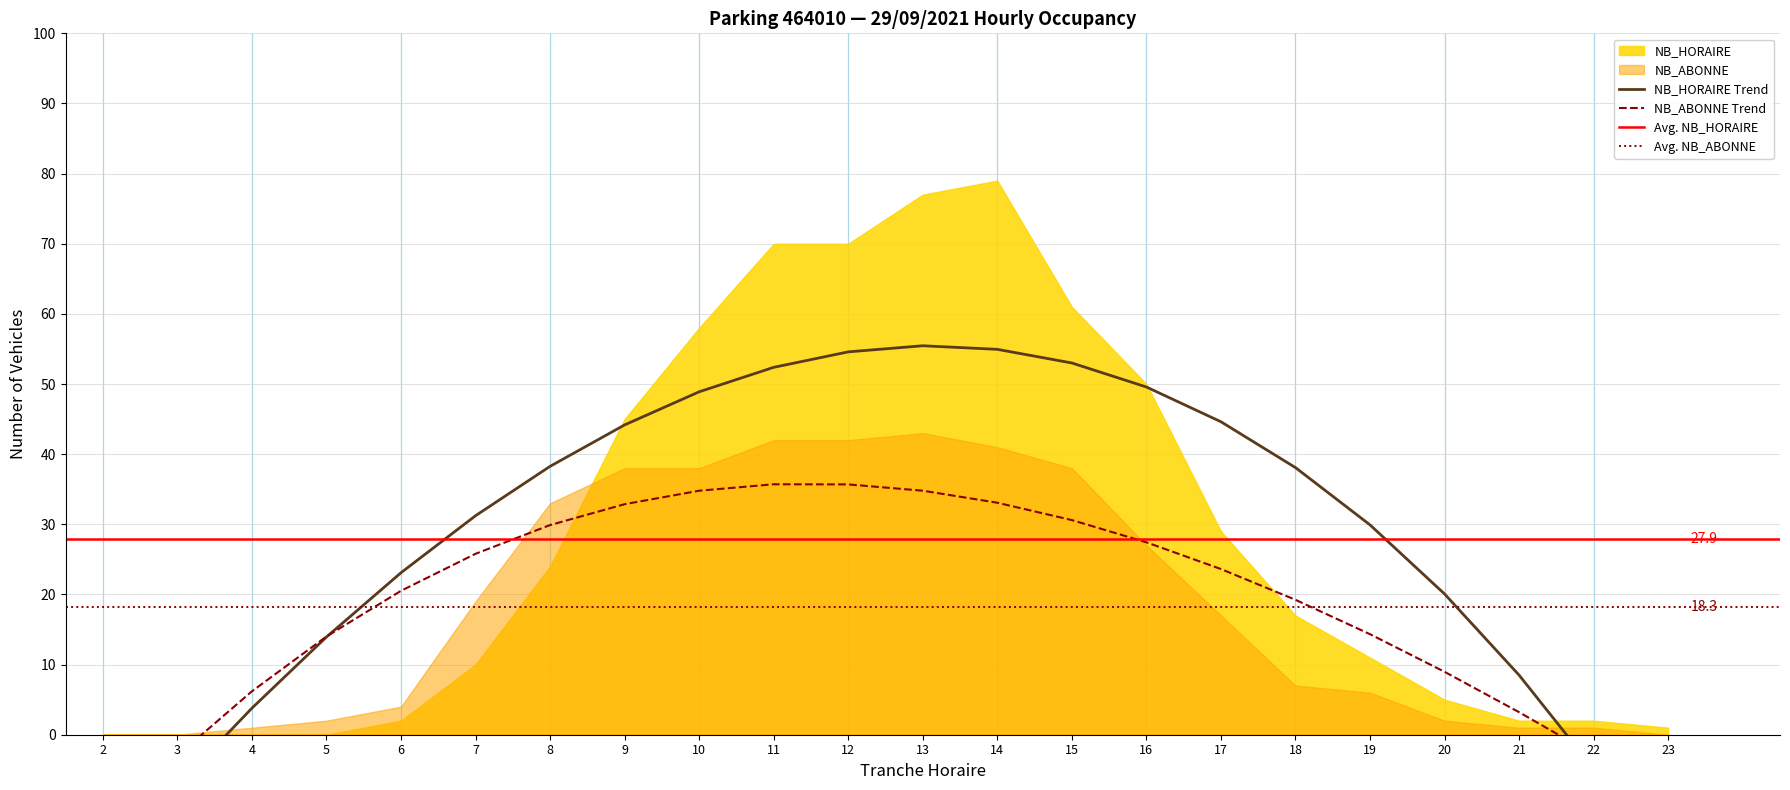

How many values in the NB_HORAIRE series are below 17?

11